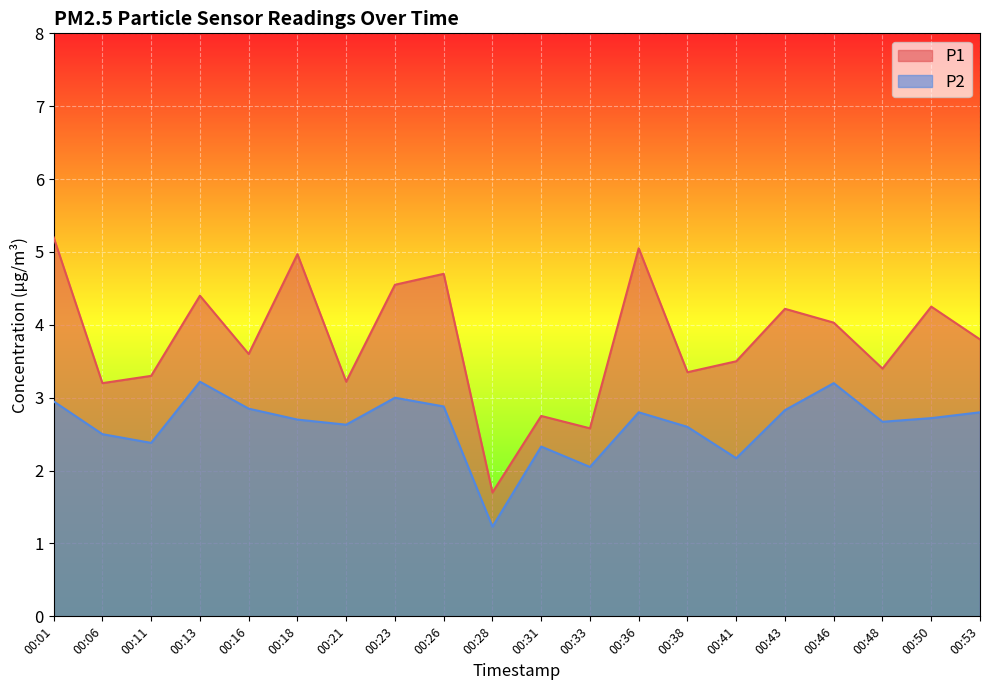

Which series changed the most between 00:28 and 00:38?

P1